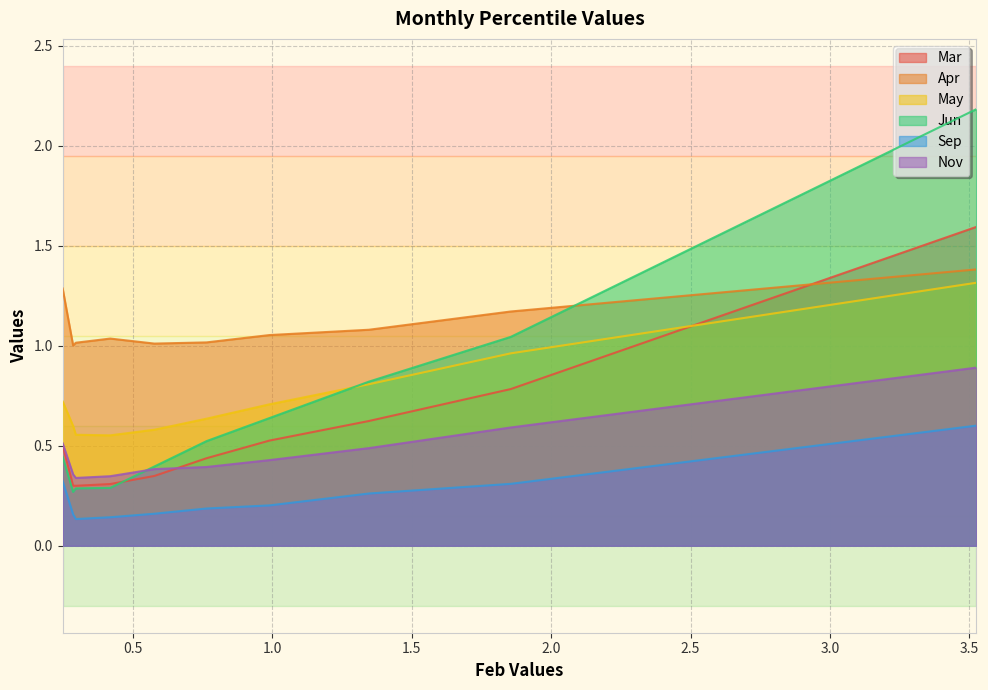

Read the Sep value at pct55.

0.2